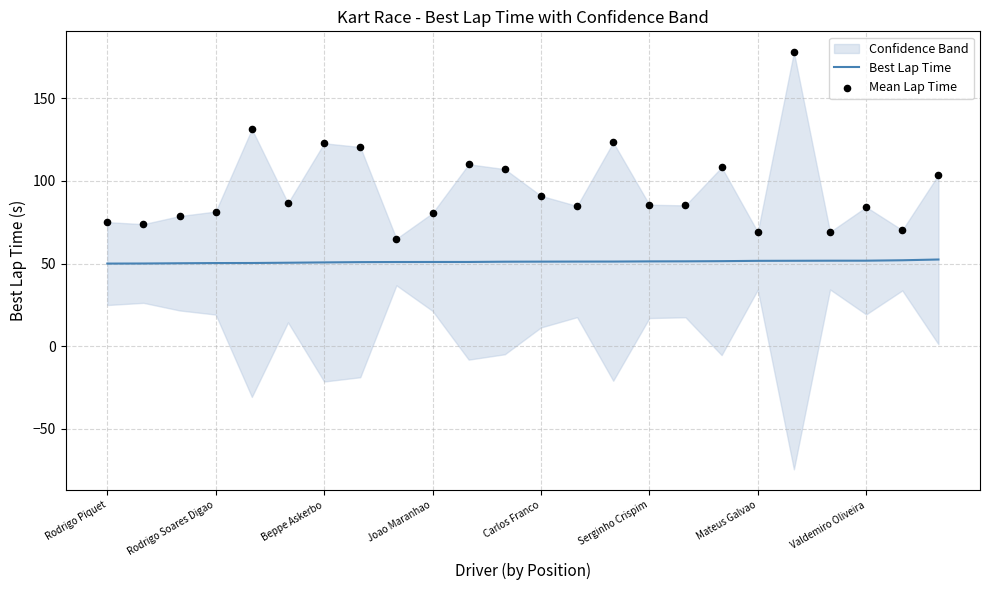

Which series has the largest total across all categories?

Mean Lap Time